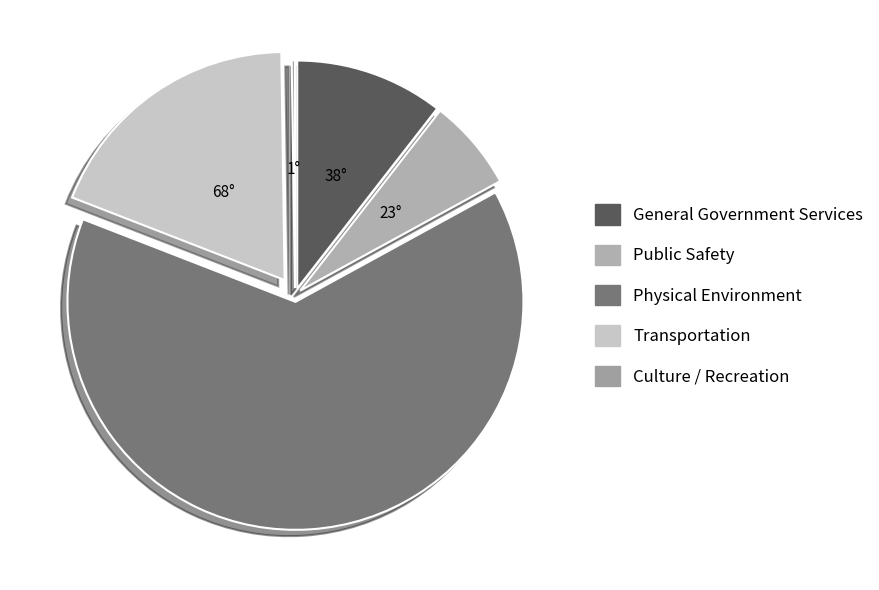

How many slices are in this pie chart?

5